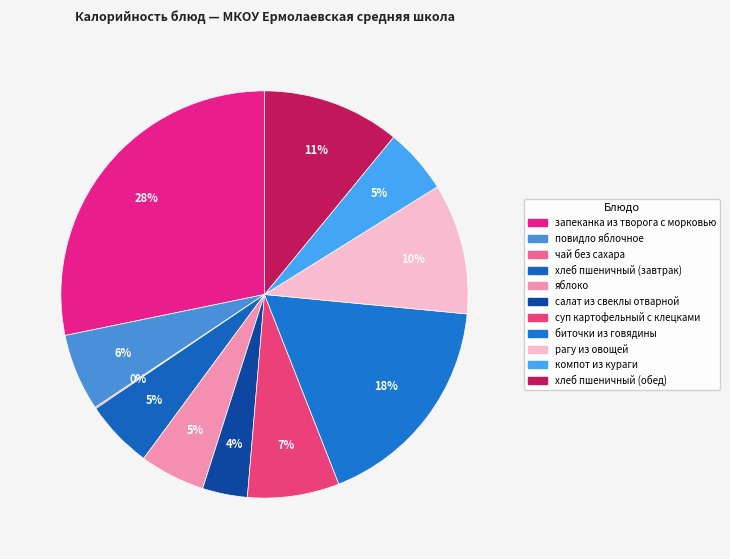

What is the change in value from повидло яблочное to биточки из говядины?

+147.0